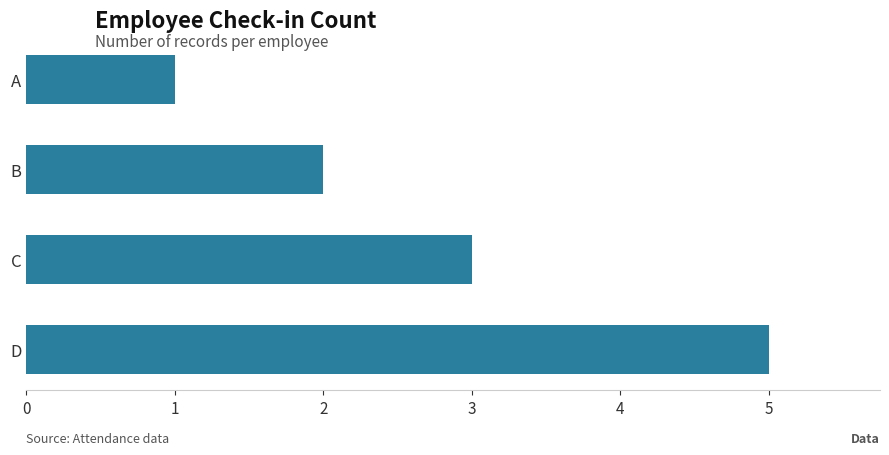

At which category does the chart reach its peak across all series?

D